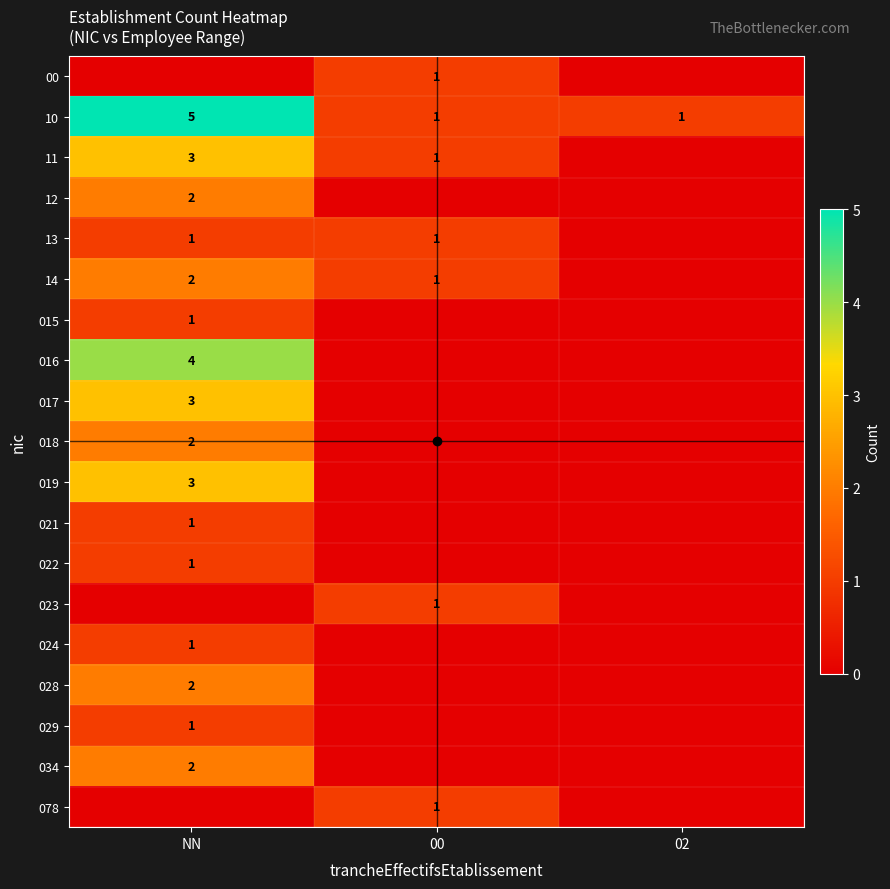

What is the greatest value displayed?

5